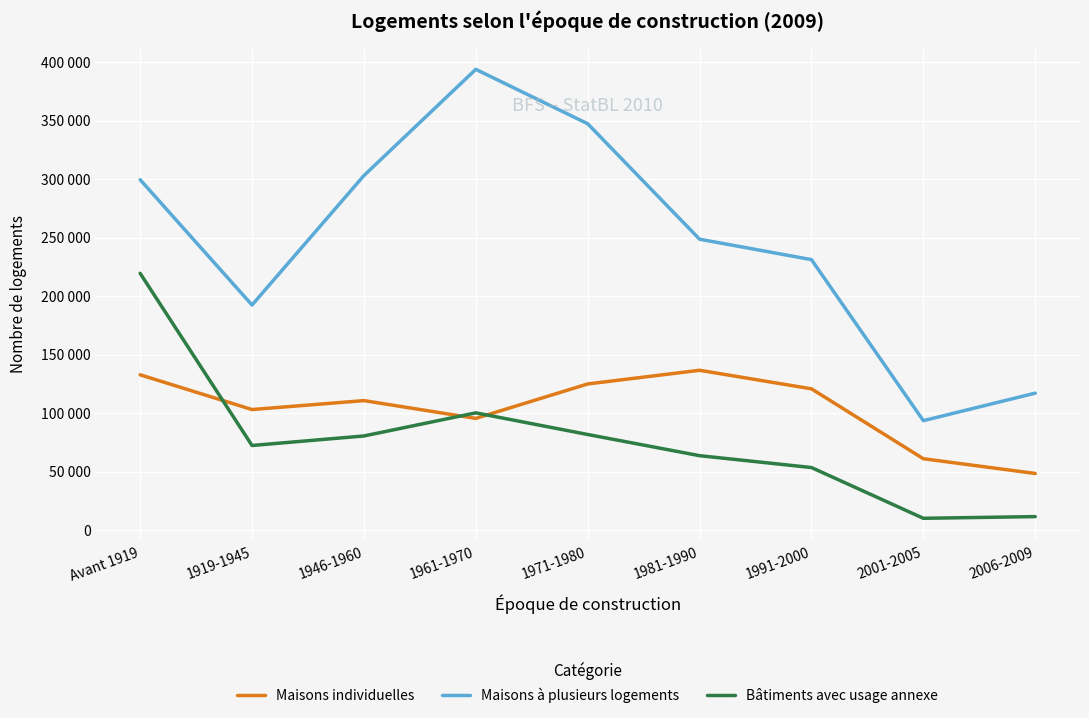

True or false: Bâtiments avec usage annexe and Maisons à plusieurs logements intersect in this chart.

False